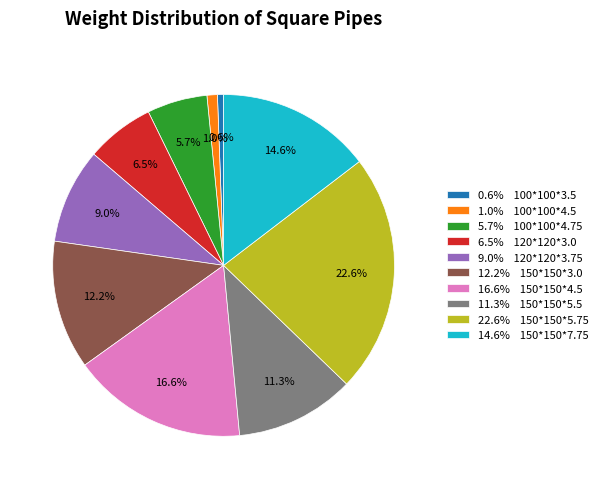

Does 22.6% 150*150*5.75 represent more than half of the total?

No